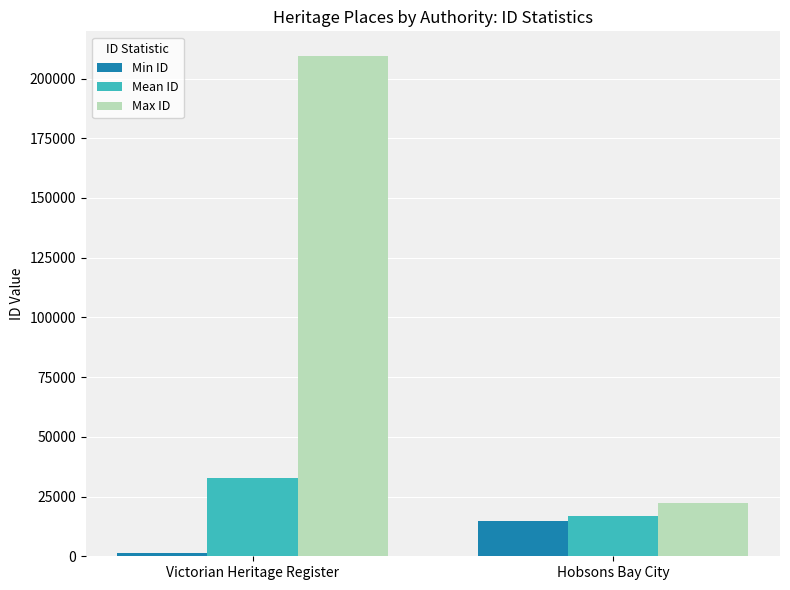

What position from the right is Victorian Heritage Register?

2